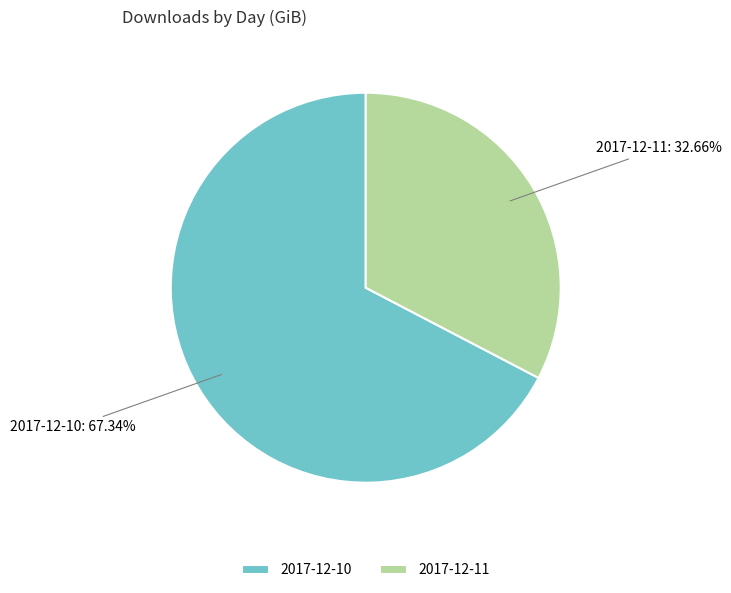

To the nearest percent, what percentage of the pie is 2017-12-10?

67%